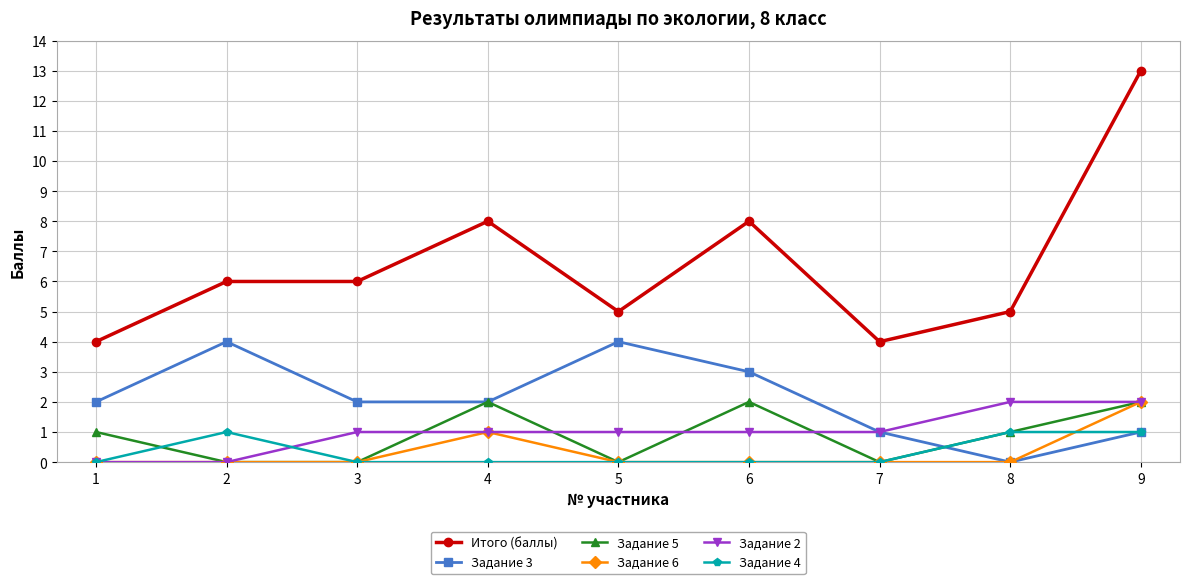

Which series has the largest total across all categories?

Итого (баллы)